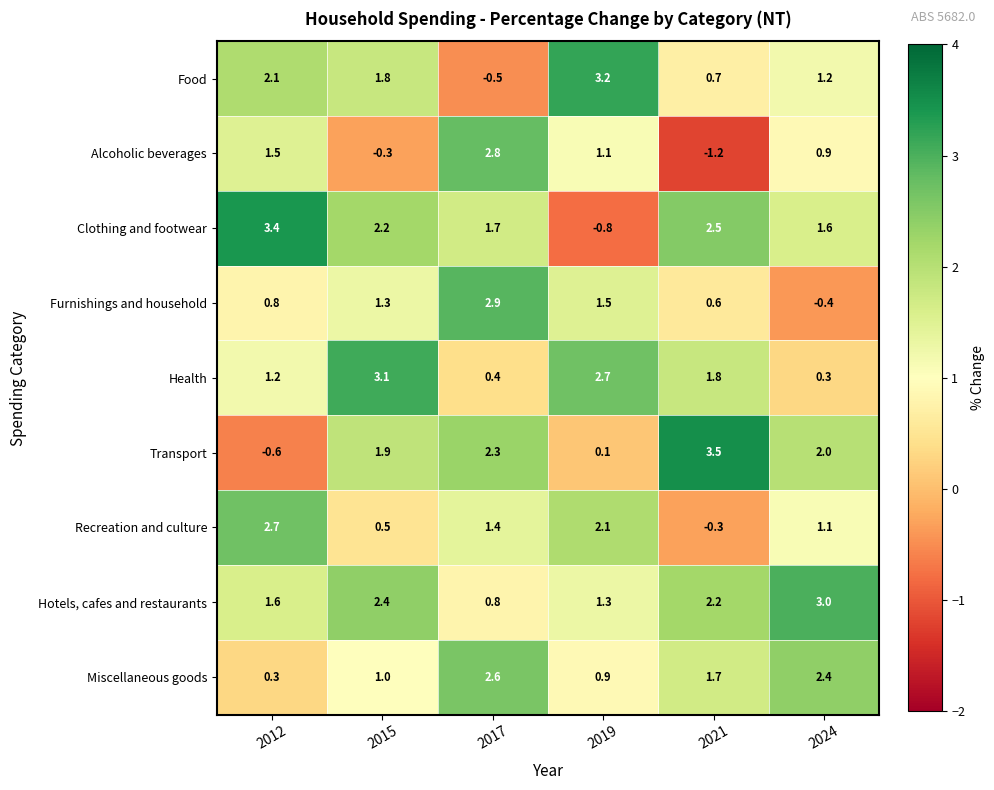

What is the total value across all series at 2017?

14.4